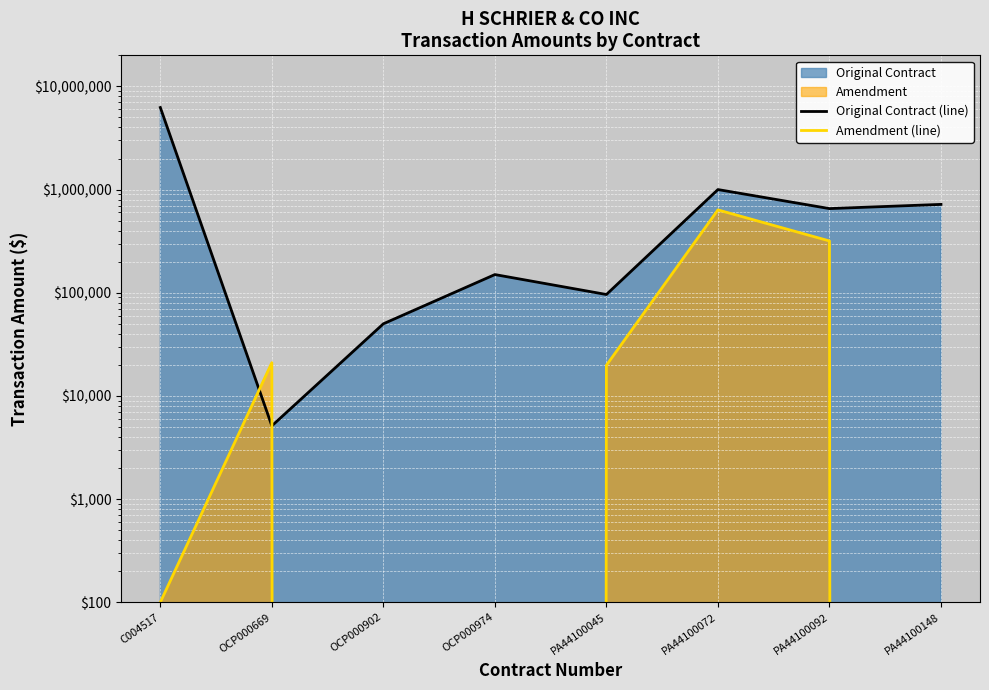

At which category is the sum across all series the highest?

C004517